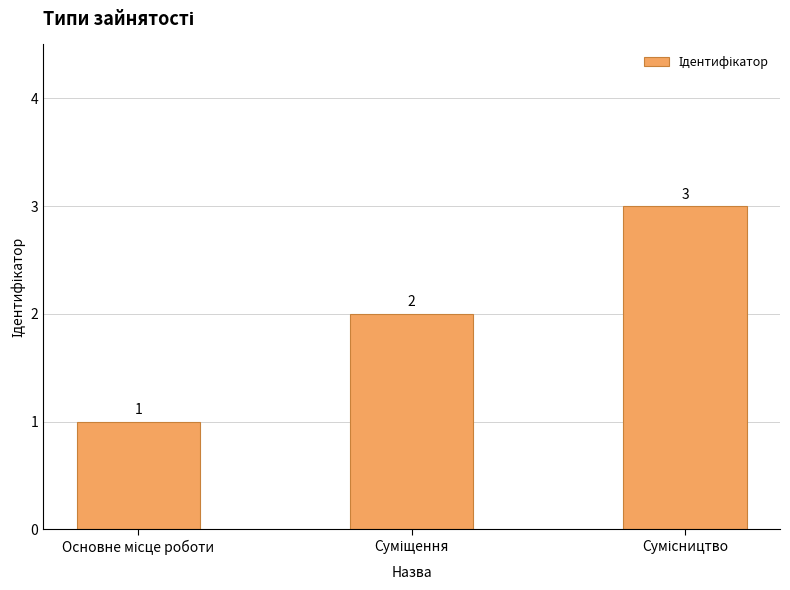

What is the greatest value displayed?

3